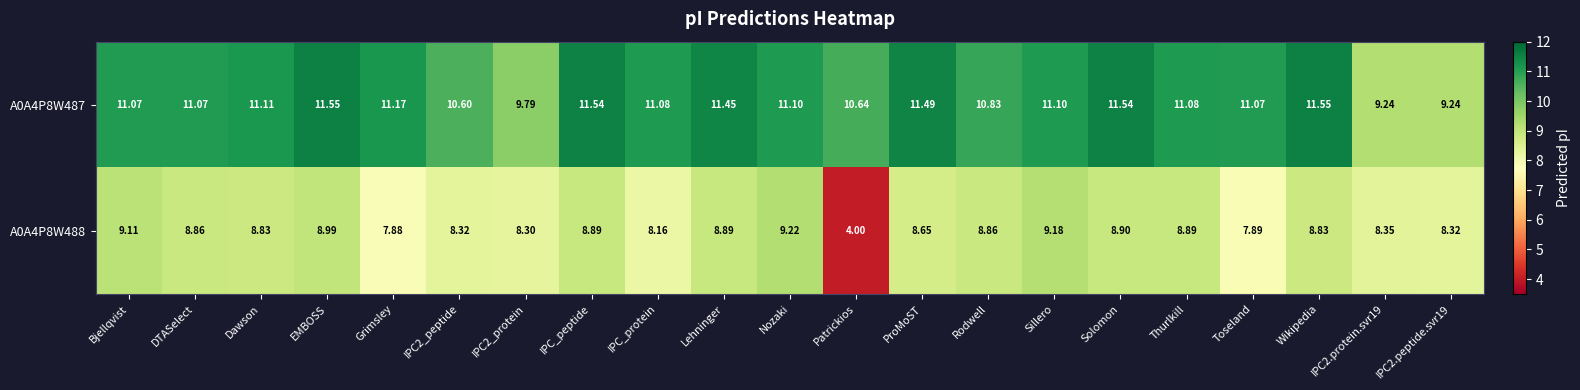

Which category has the lowest value across all series?

Patrickios